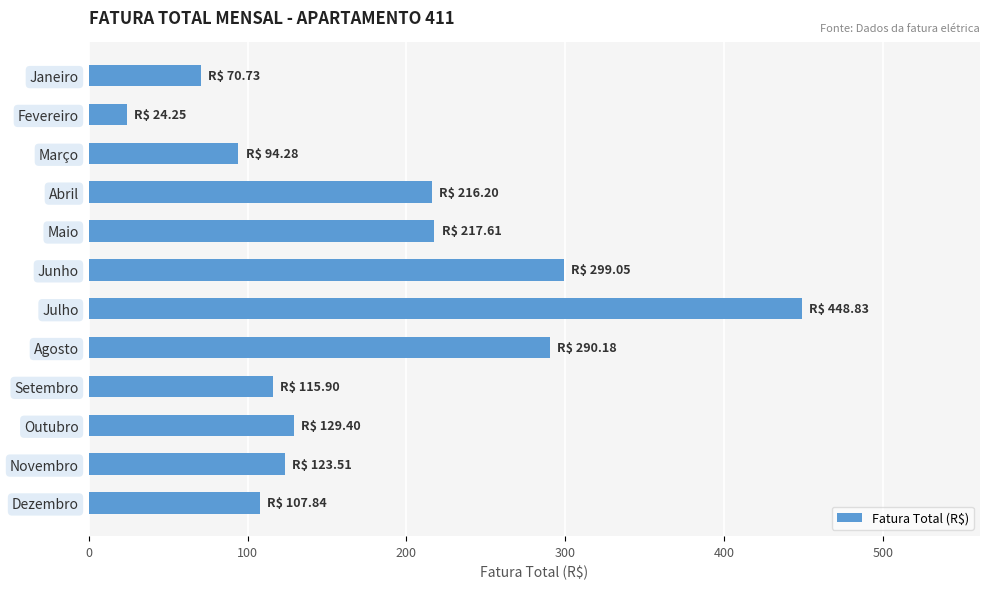

Read the value at Agosto.

290.2